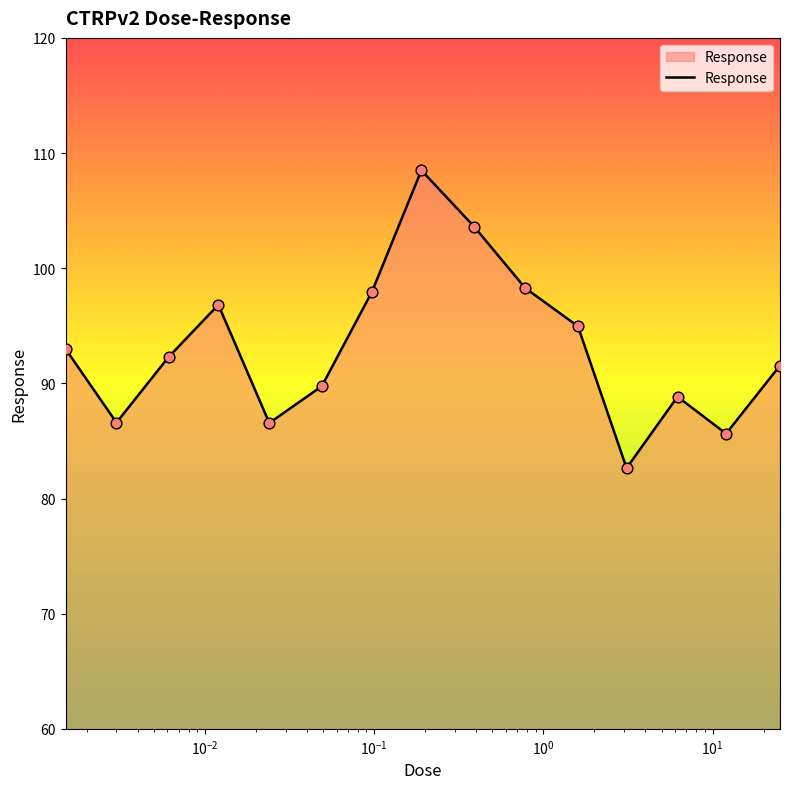

What is the smallest value displayed?

82.6